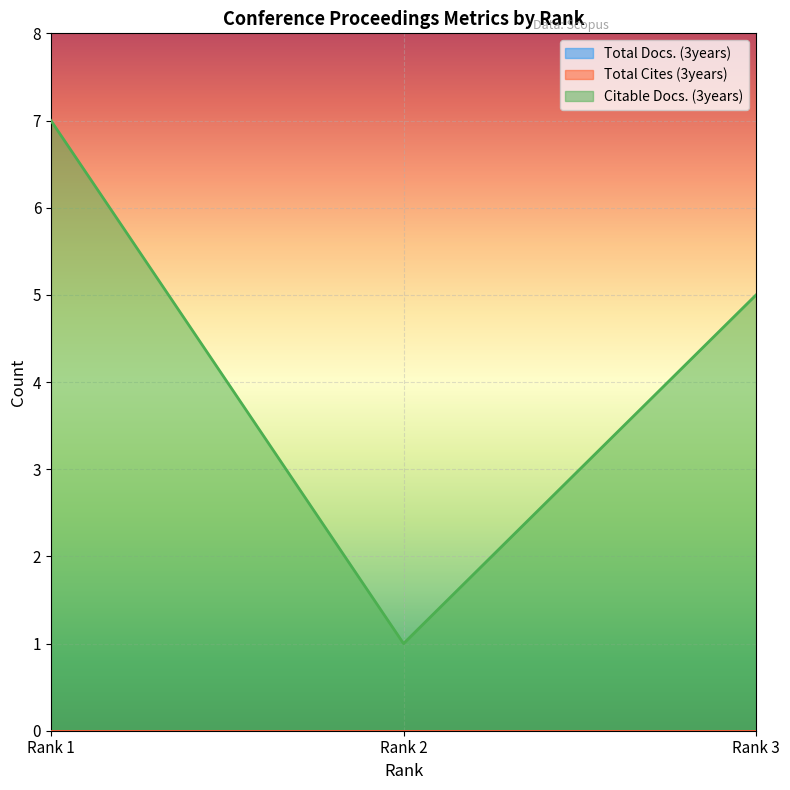

Rank the categories by Total Cites (3years) value from lowest to highest.

Rank 3, Rank 2, Rank 1